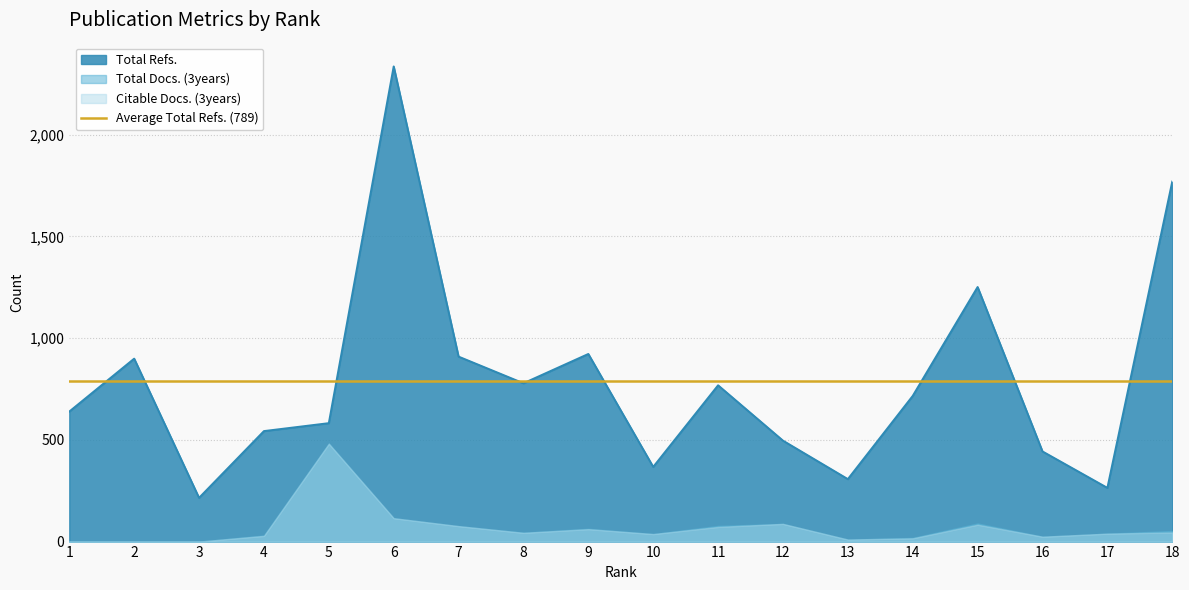

How many interior local valleys does the Citable Docs. (3years) series have?

4